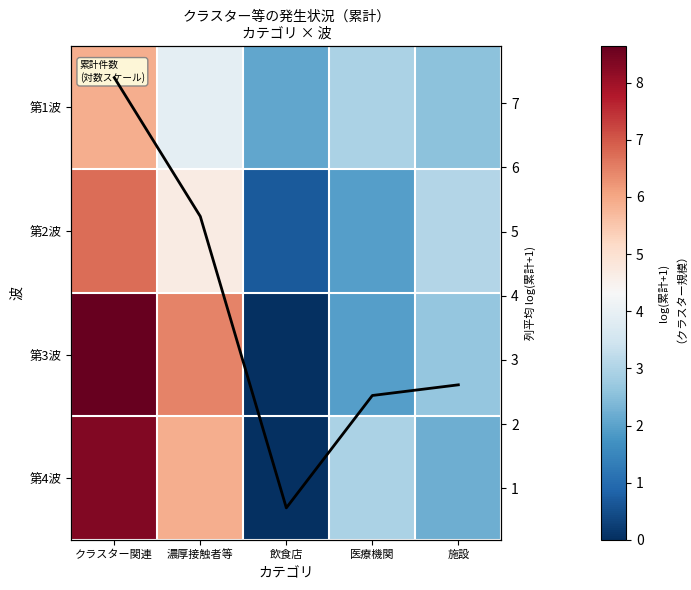

The value of 第1波 at クラスター関連 is 5.9. True or false?

True